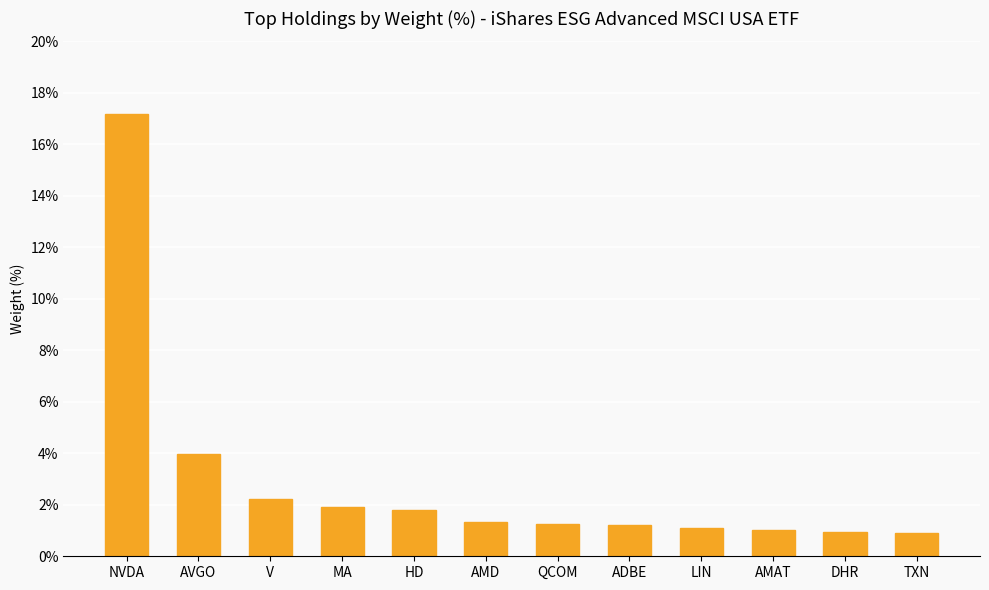

True or false: the data shows 2.7 at MA.

False